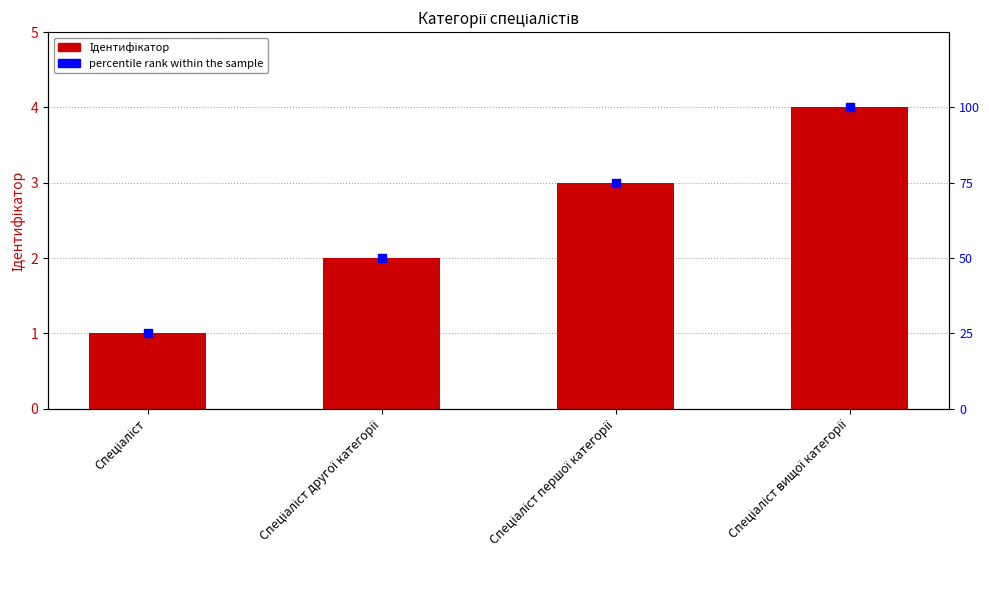

Is the value of Ідентифікатор at Спеціаліст другої категорії greater than the value of percentile rank within the sample at Спеціаліст першої категорії?

No